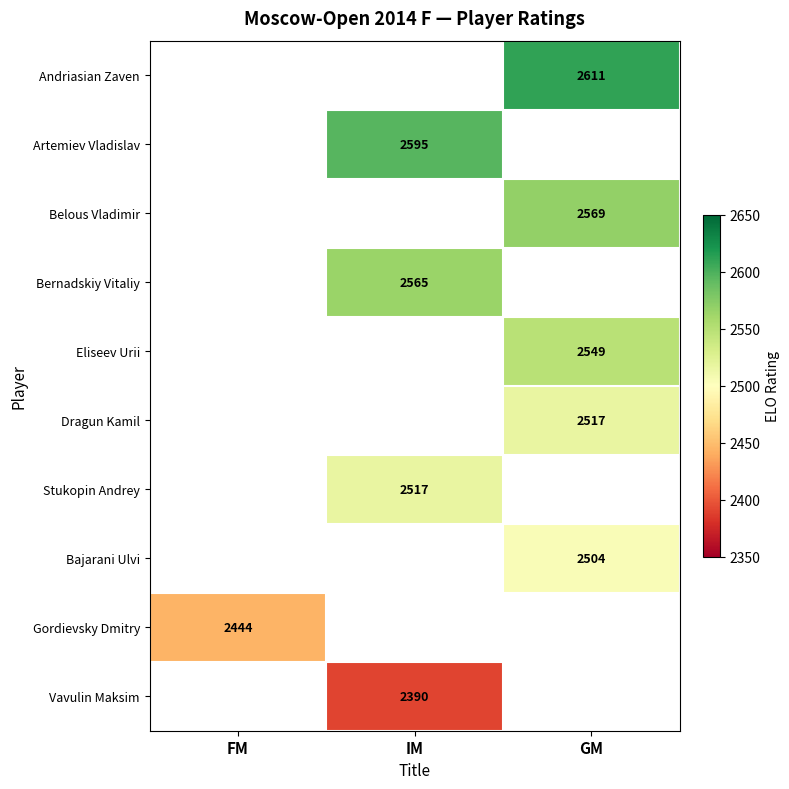

What is the smallest value displayed?

2390.0